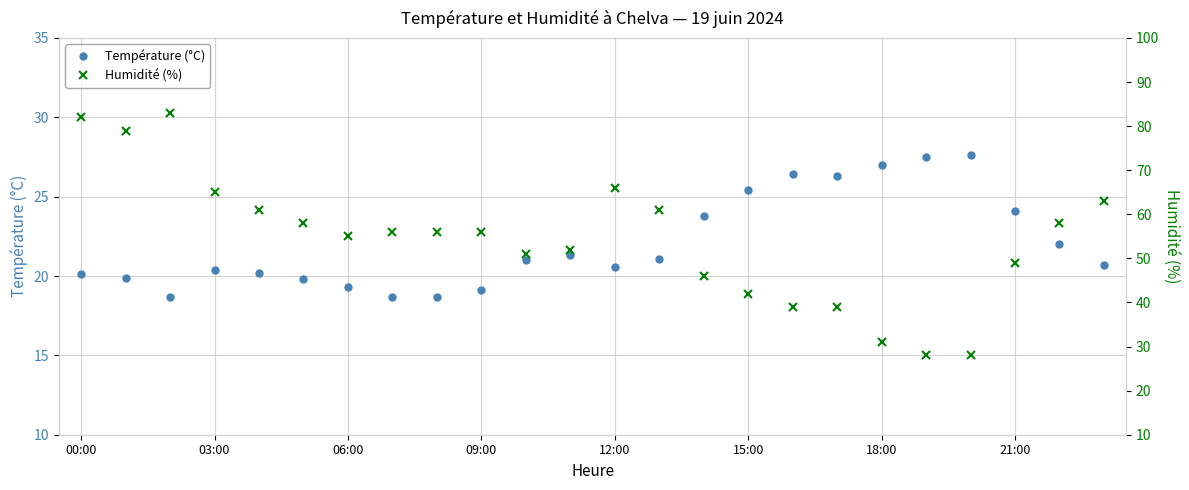

What are all the series names shown in the legend?

Température (°C), Humidité (%)